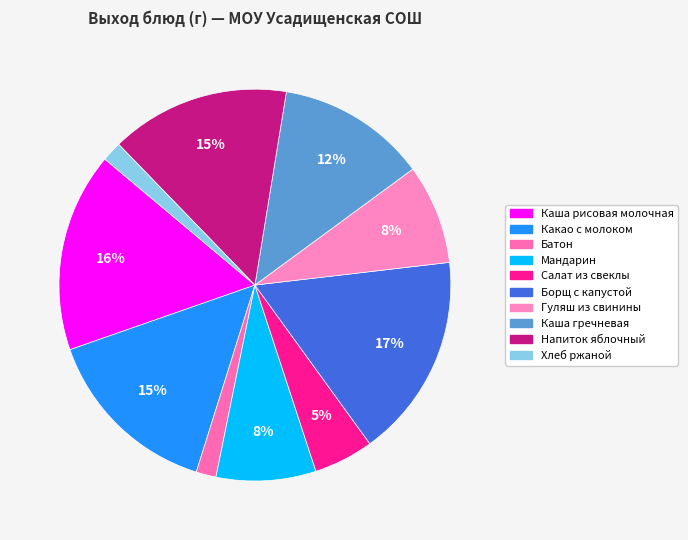

True or false: Напиток яблочный accounts for 15% of the total.

True